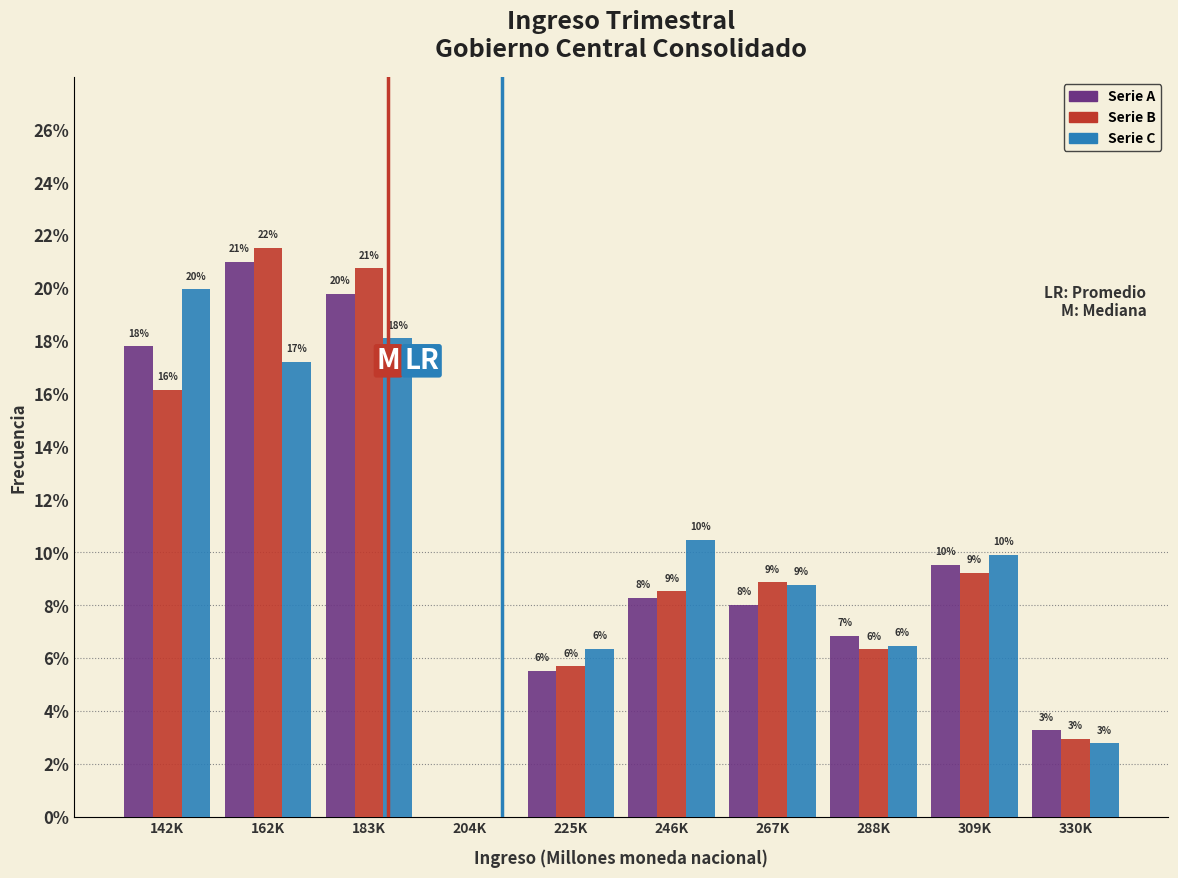

Are the bars horizontal?

No